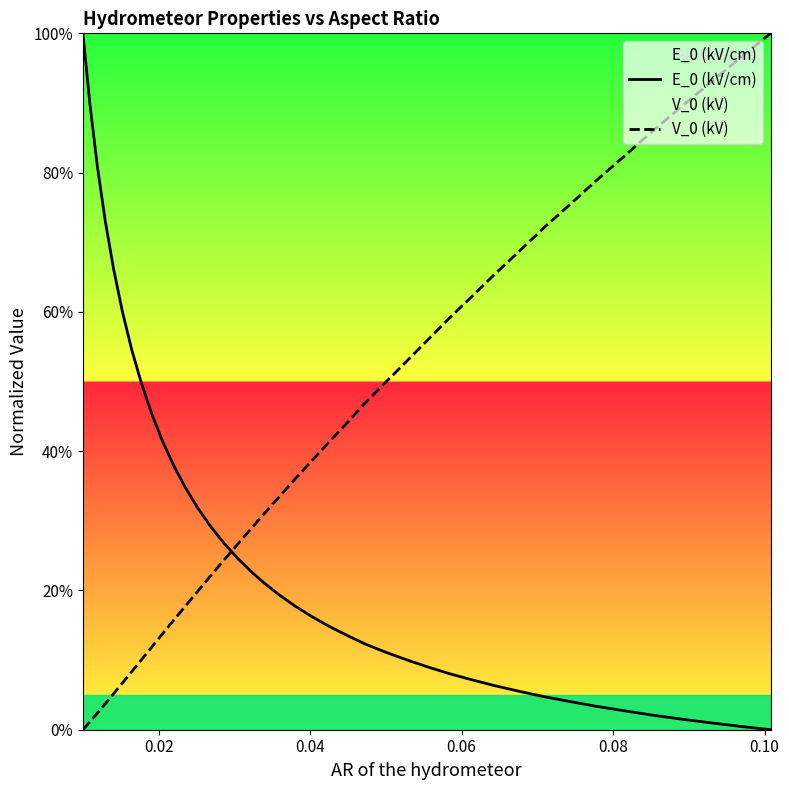

List the series in order of their overall mean, lowest first.

E_0 (kV/cm), V_0 (kV)